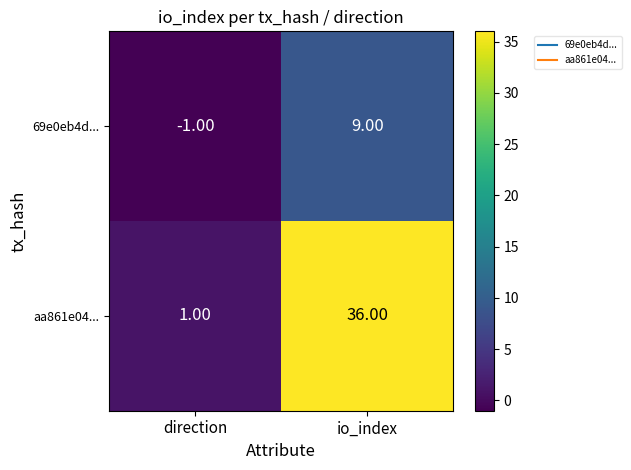

Where is 69e0eb4d... nearest to the value 4?

direction